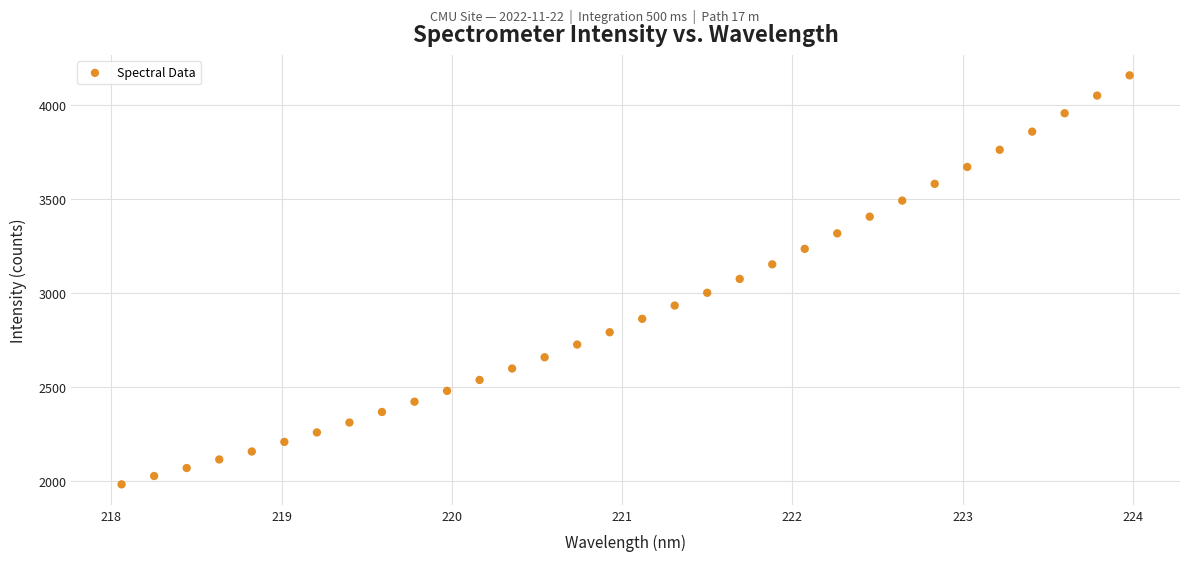

What is the range of Y values (max minus min)?

2174.5